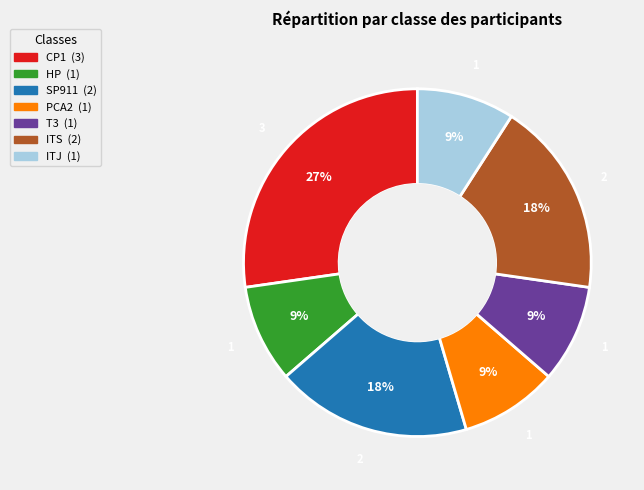

Combined, do SP911 and CP1 account for over 50%?

No